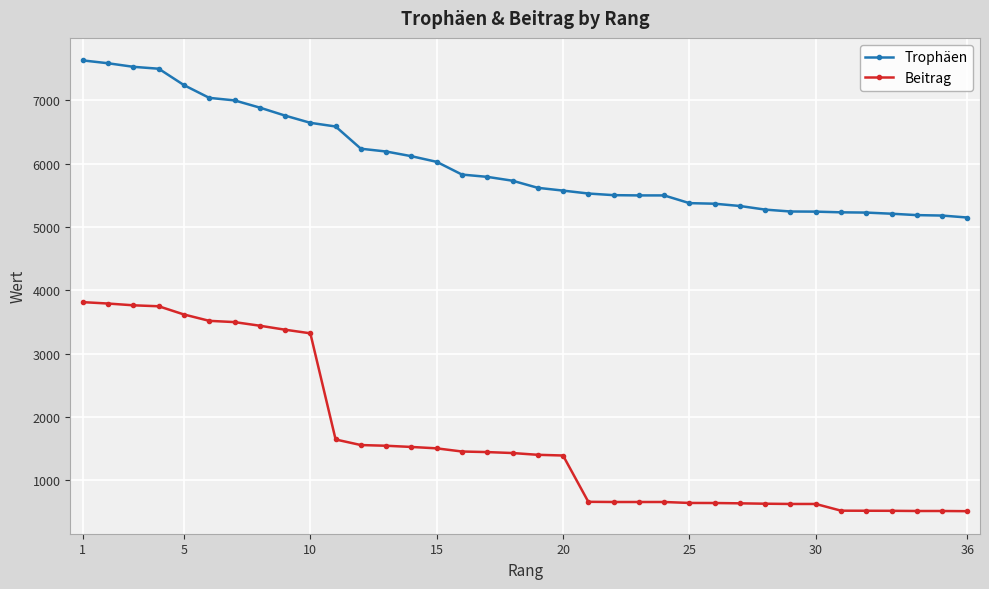

True or false: Beitrag and Trophäen cross at least once.

False